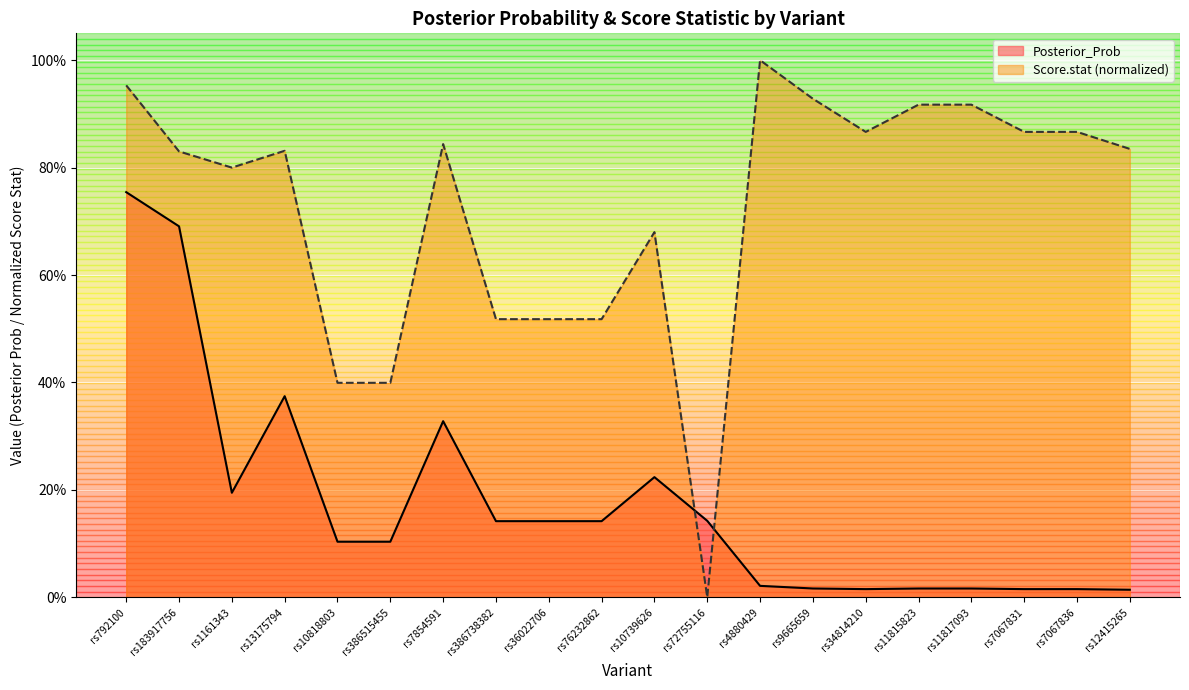

True or false: Score.stat and Posterior_Prob intersect in this chart.

True